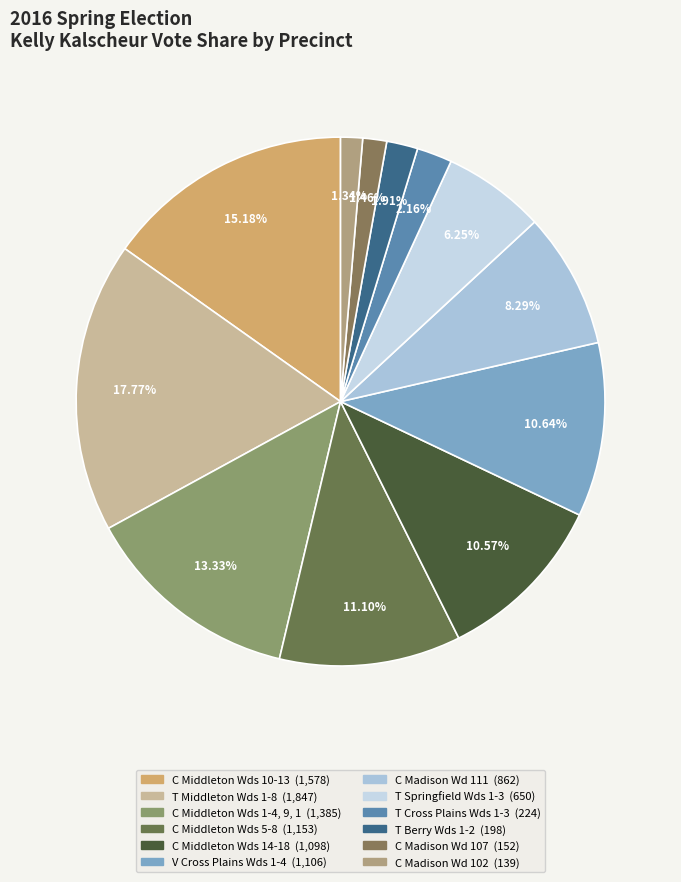

Is it true that T Springfield Wds 1-3 is 6% of the pie?

True